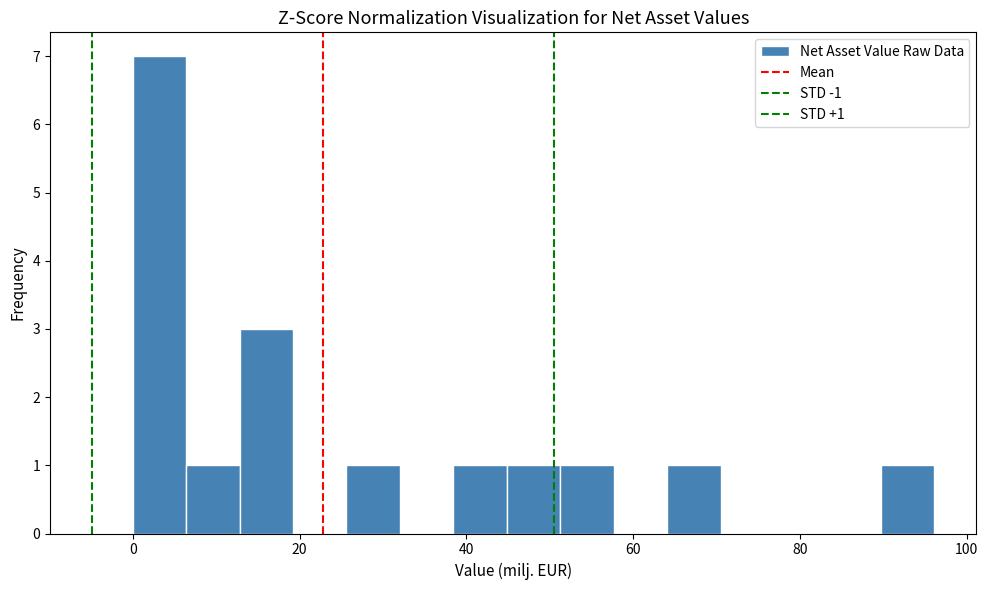

Read against the x-axis, roughly where is the centre of the tallest bar?

4